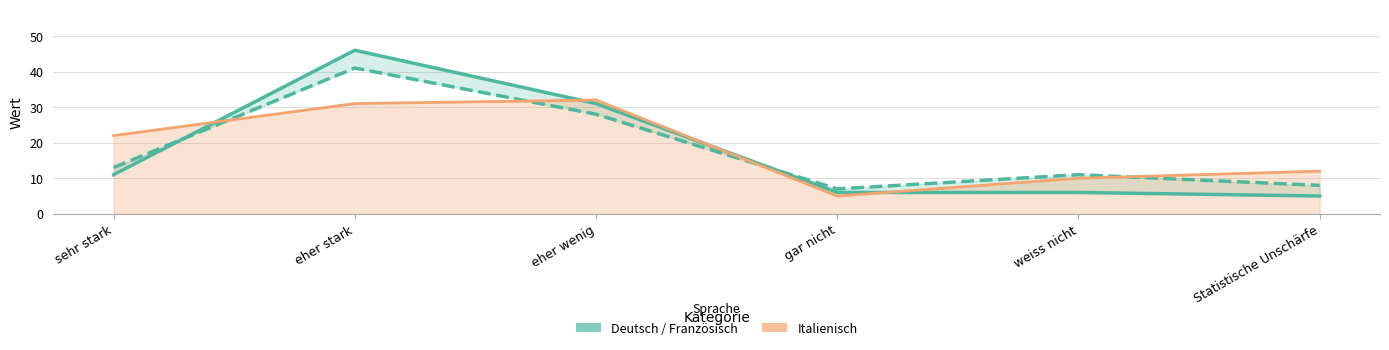

Reading right to left, list all the values displayed in this chart.

Deutsch: Statistische Unschärfe=5	weiss nicht=6	gar nicht=6	eher wenig=31	eher stark=46	sehr stark=11
Französisch: Statistische Unschärfe=8	weiss nicht=11	gar nicht=7	eher wenig=28	eher stark=41	sehr stark=13
Italienisch: Statistische Unschärfe=12	weiss nicht=10	gar nicht=5	eher wenig=32	eher stark=31	sehr stark=22